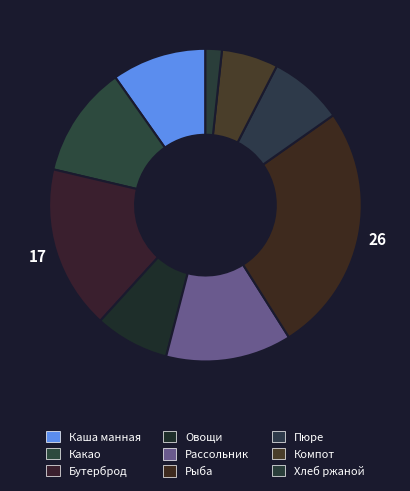

How many segments does this pie chart have?

9